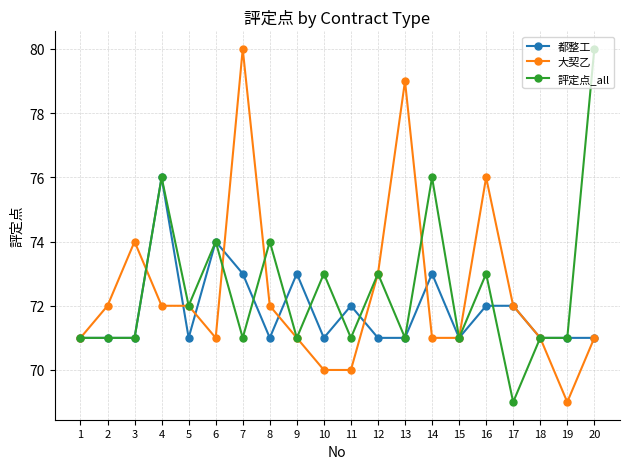

True or false: 評定点_all has a value of 71 at 1.

True